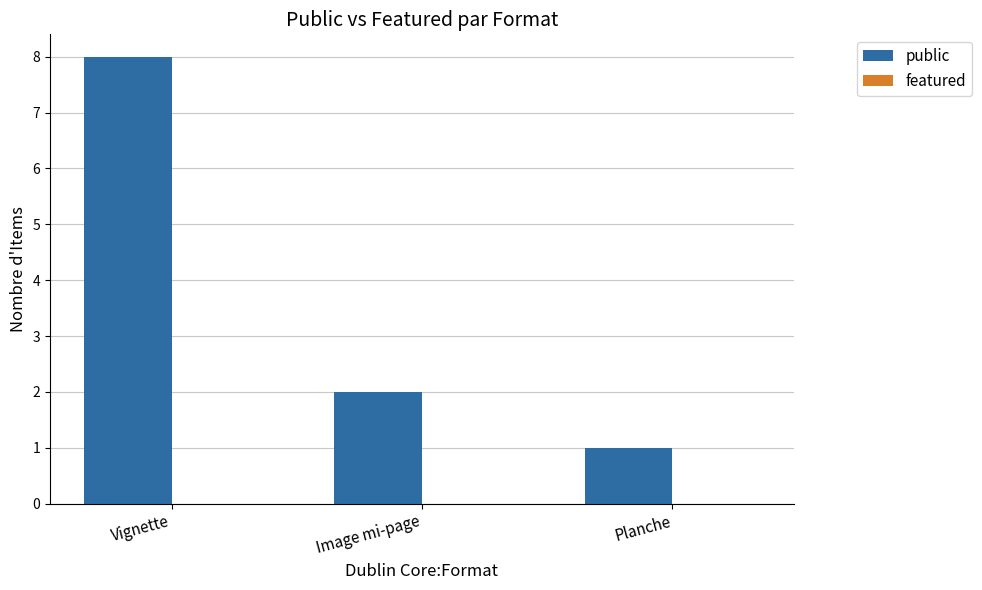

What is the sum of all values?

11